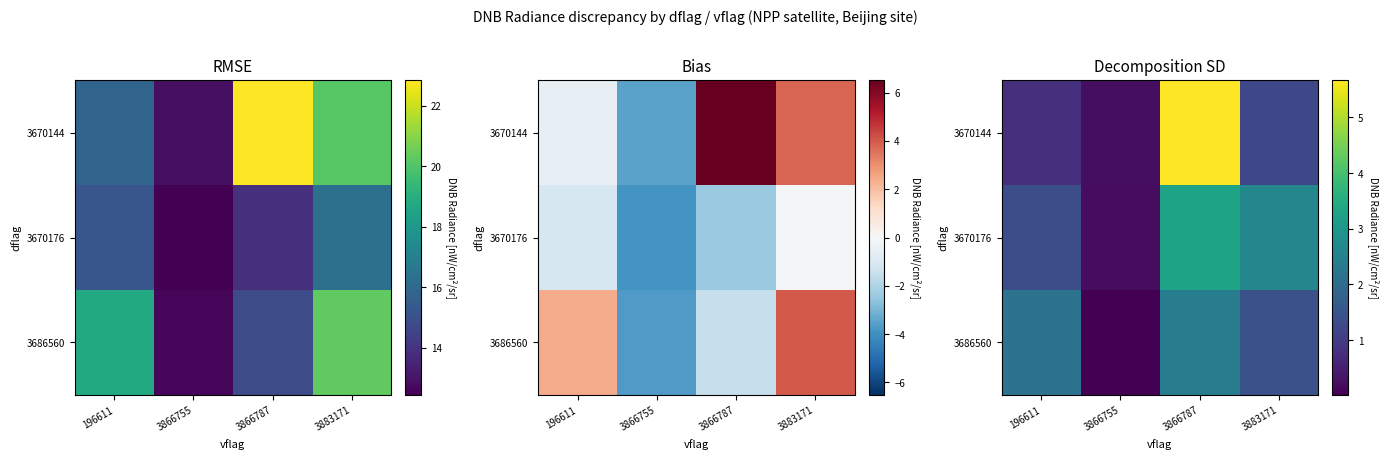

Between 3883171 and 3866787, which is larger?

3866787